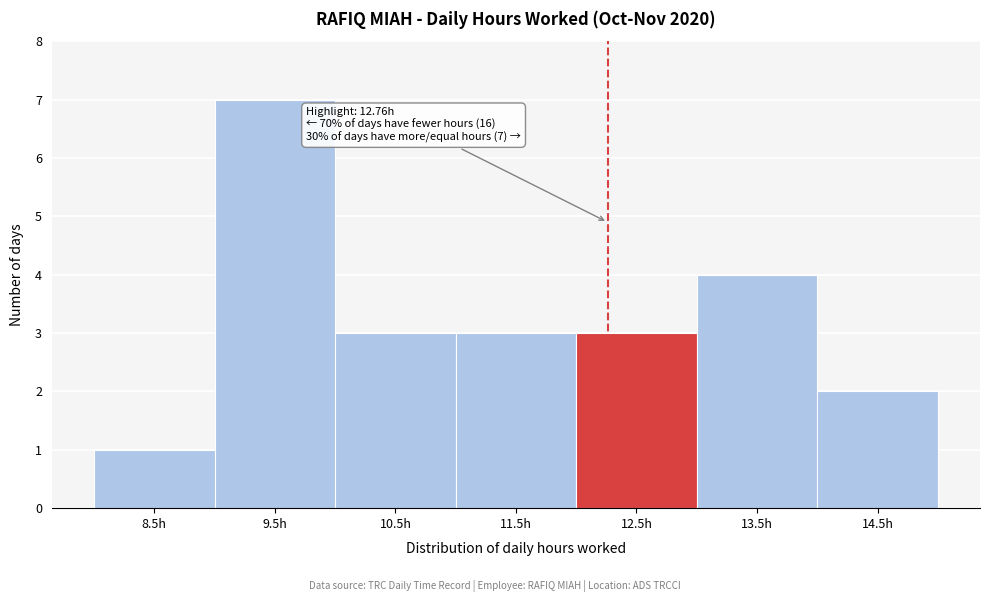

Reading right to left, list all the values displayed in this chart.

14.5h=2	13.5h=4	12.5h=3	11.5h=3	10.5h=3	9.5h=7	8.5h=1